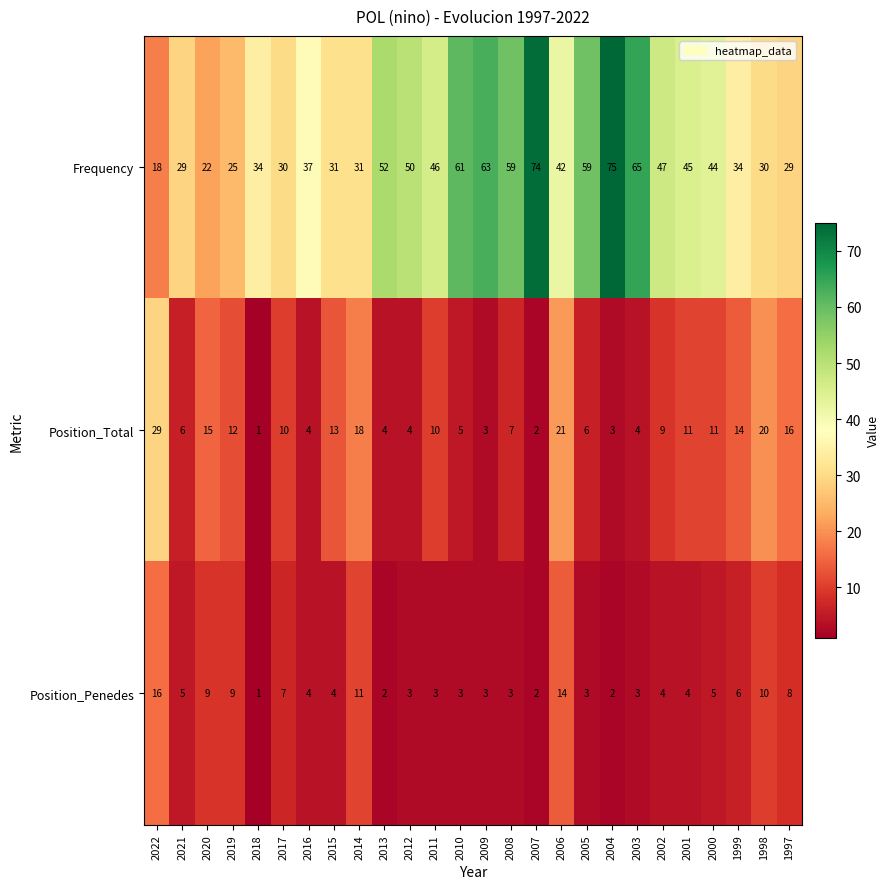

What is the difference between the second highest and second lowest values in the Position_Total series?

19